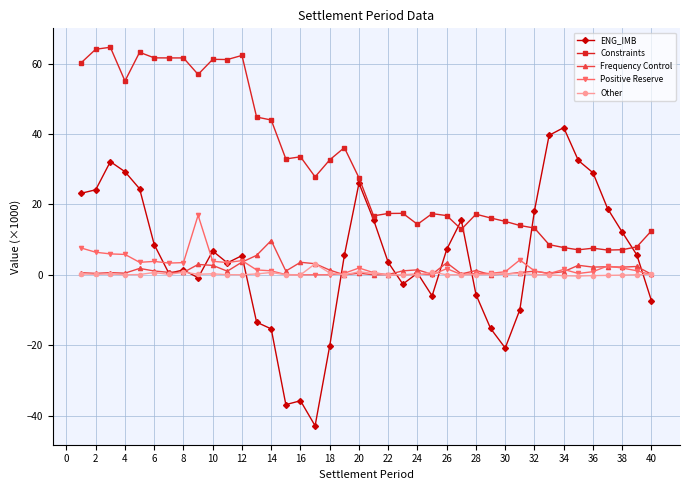

Which series has the largest total across all categories?

Constraints